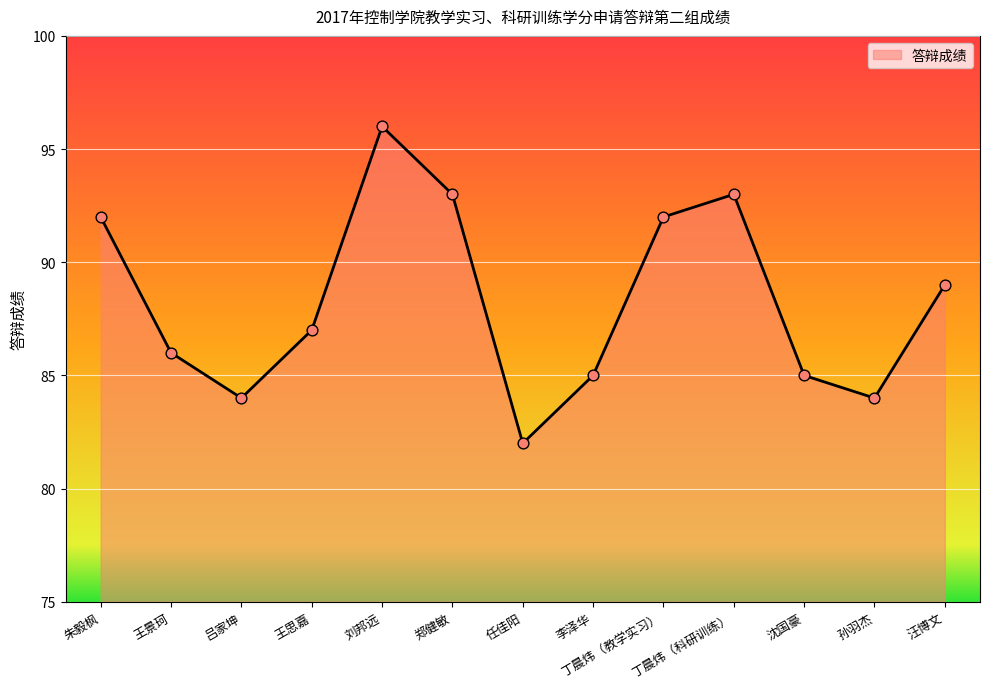

Which has a higher value, 丁晨炜（科研训练） or 沈国豪?

丁晨炜（科研训练）